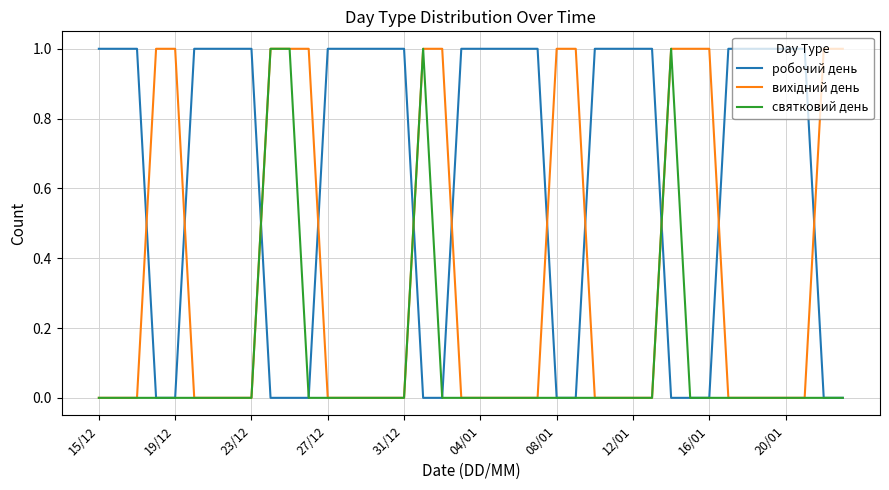

Is this an area chart (filled region under the line)?

No